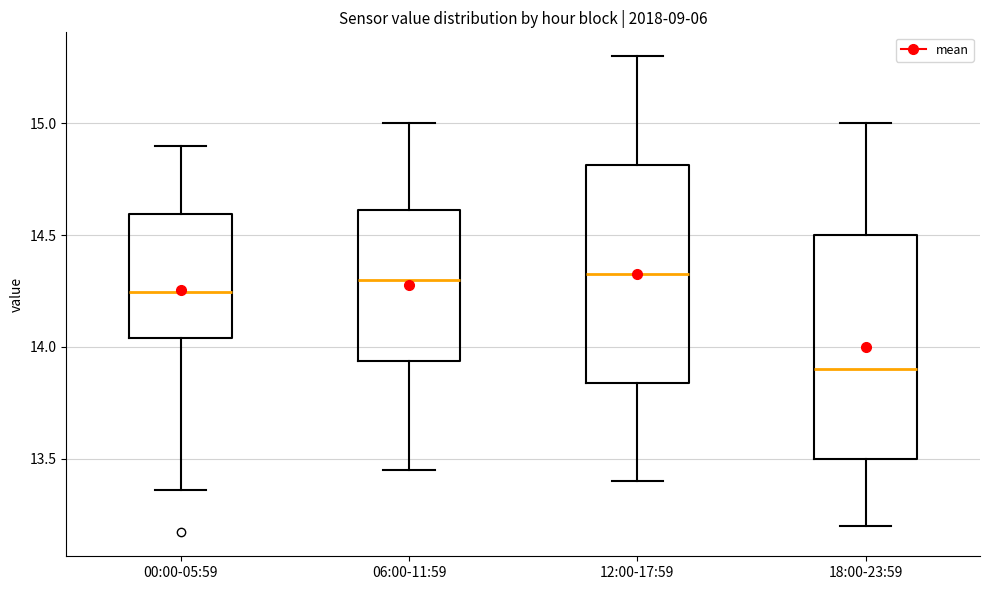

Reading left to right, read every box against the y-axis: the position of its median line, the range the box covers, and the ends of its whiskers. The values are not printed on the chart, so give them approximately, as read against the axis.

00:00-05:59: median 14.25, box 14.05 to 14.60, whiskers 13.35 to 14.90
06:00-11:59: median 14.30, box 13.95 to 14.60, whiskers 13.45 to 15.00
12:00-17:59: median 14.35, box 13.85 to 14.80, whiskers 13.40 to 15.30
18:00-23:59: median 13.90, box 13.50 to 14.50, whiskers 13.20 to 15.00